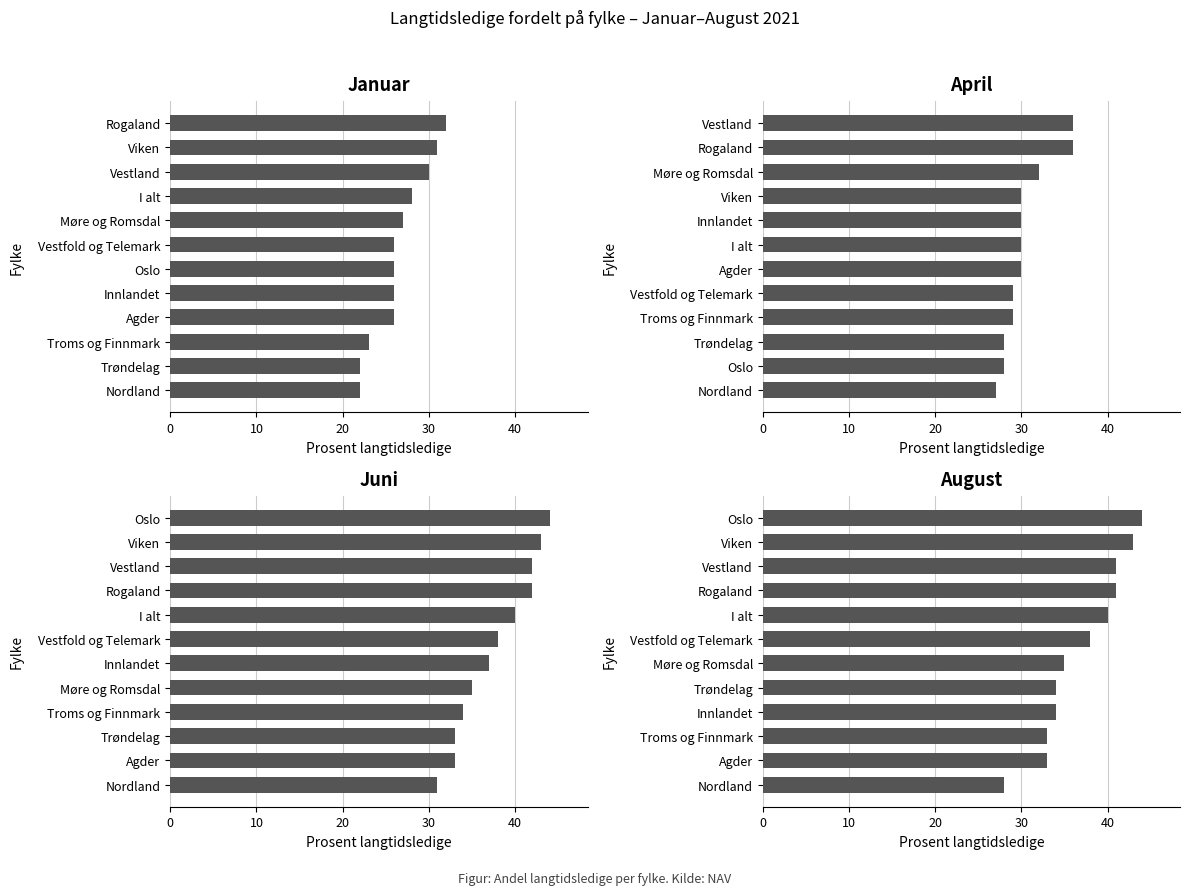

The August series shows 50 at Vestfold og Telemark. True or false?

False